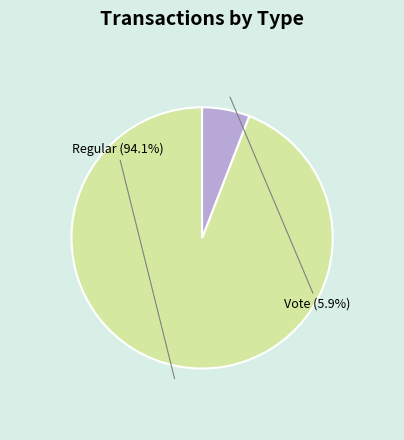

How many segments does this pie chart have?

2